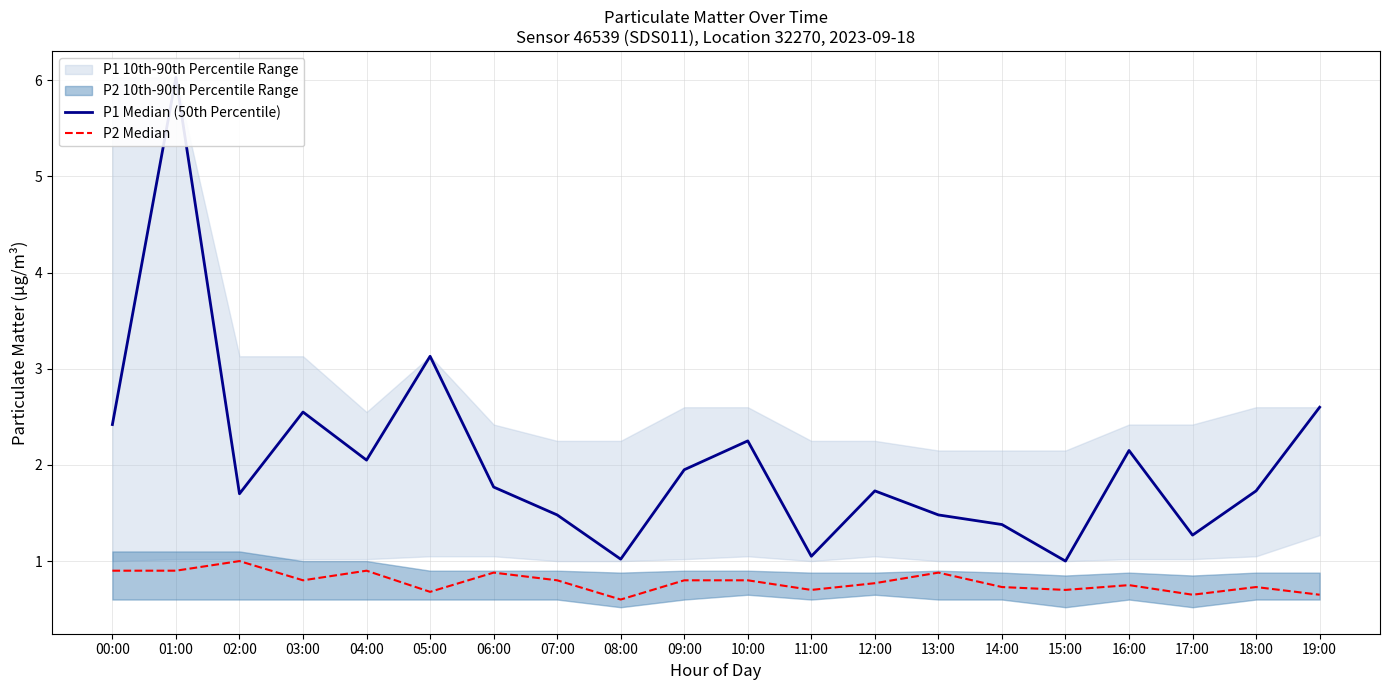

What is the label of the 12th point from the right?

08:00